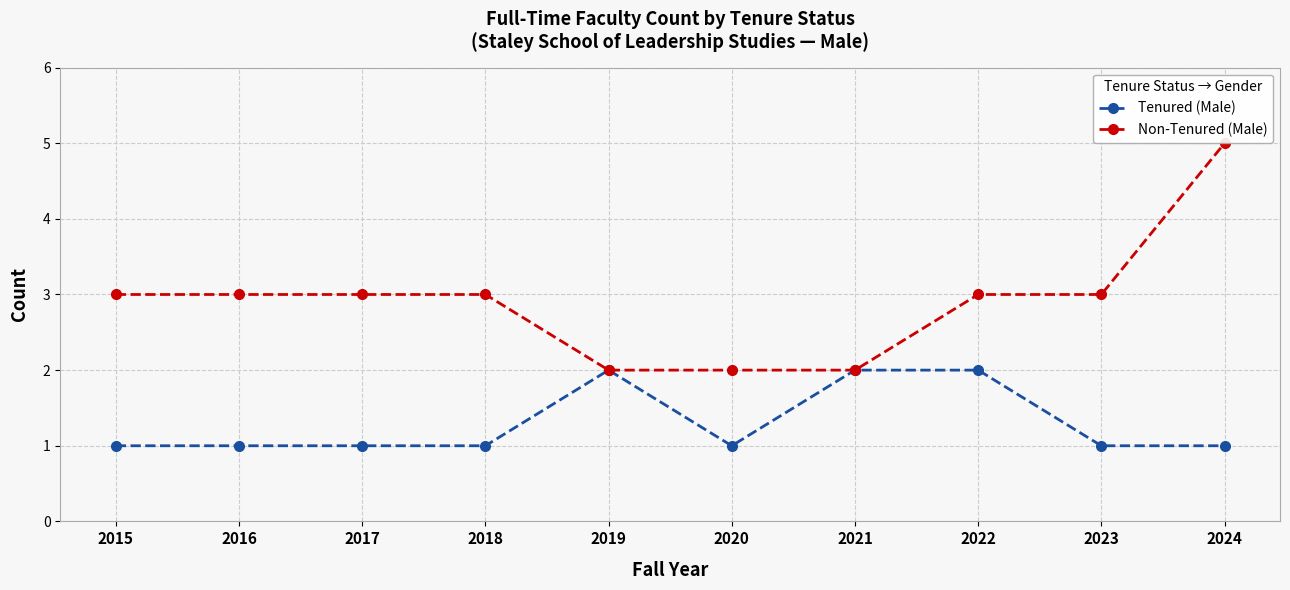

The Non-Tenured (Male) series shows 5 at 2015. True or false?

False